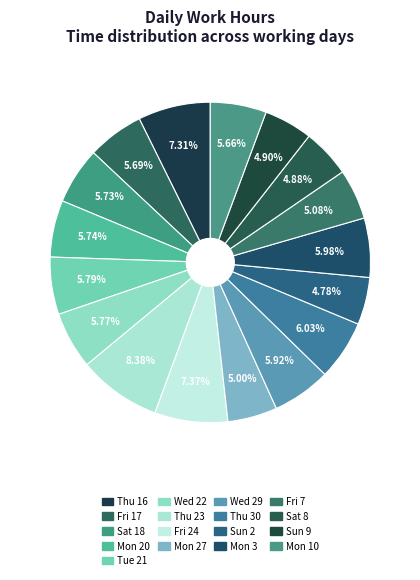

How many slices are in this pie chart?

17